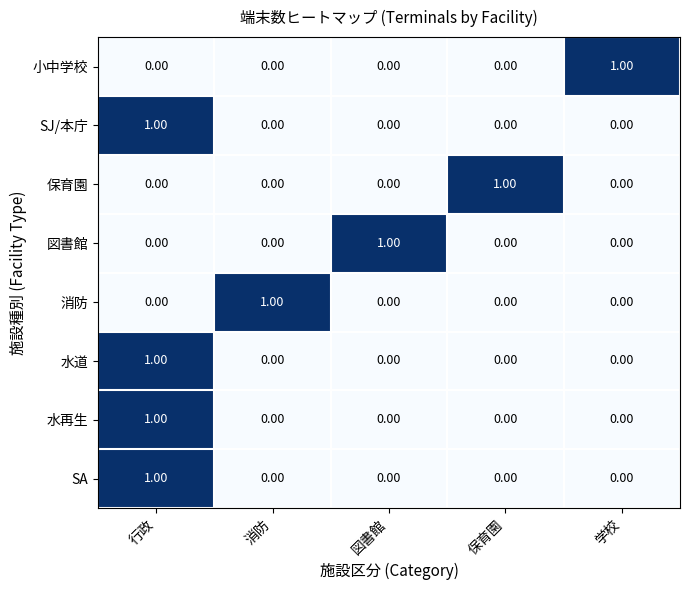

How many data points does each series have?

5